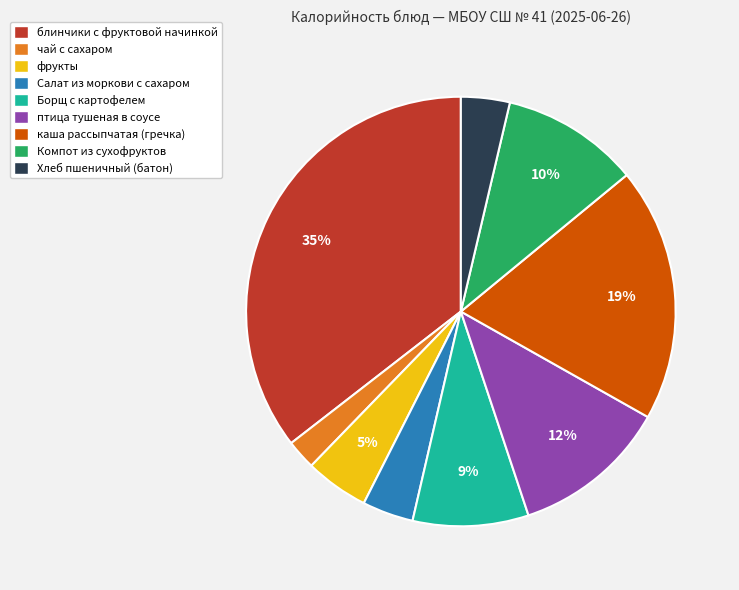

How many slices are in this pie chart?

9